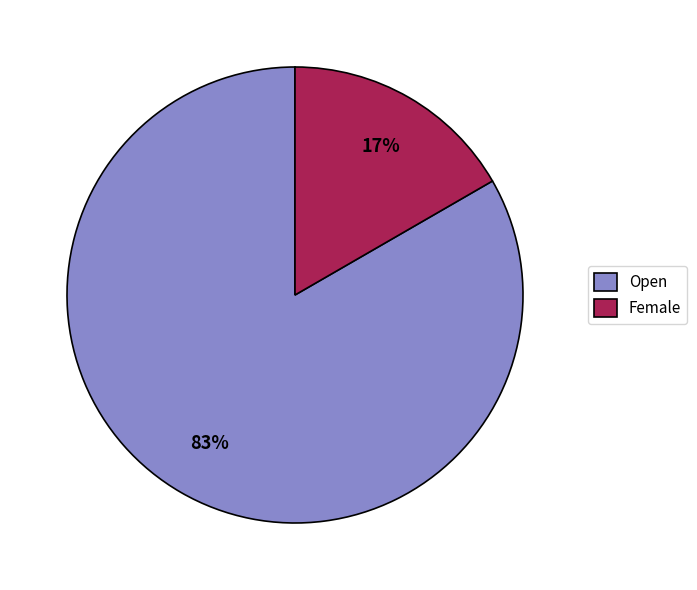

To the nearest percent, what percentage of the pie is Female?

17%